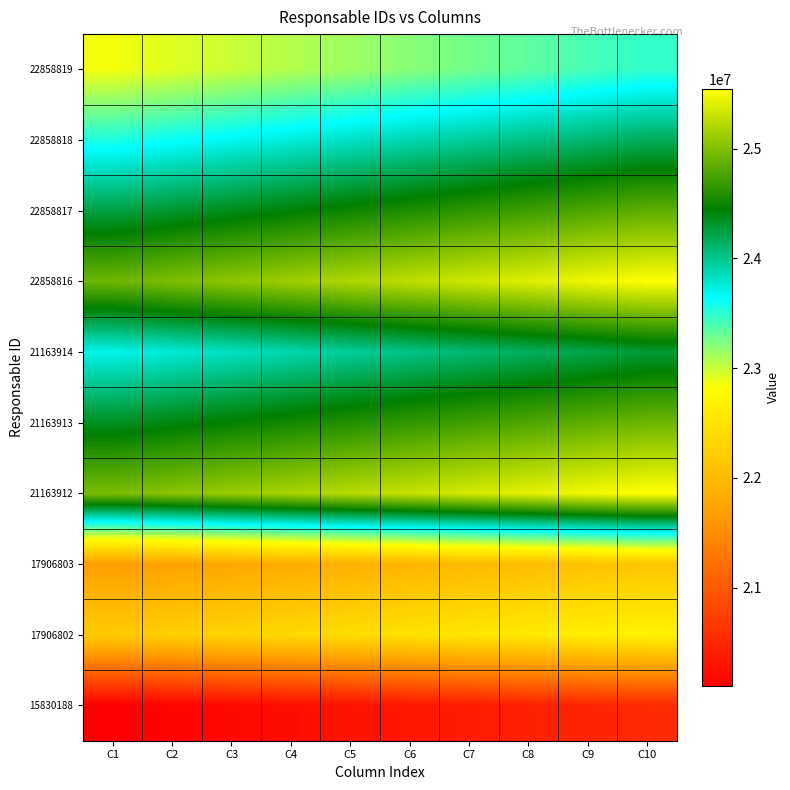

Between C4 and C8, which is larger?

C8